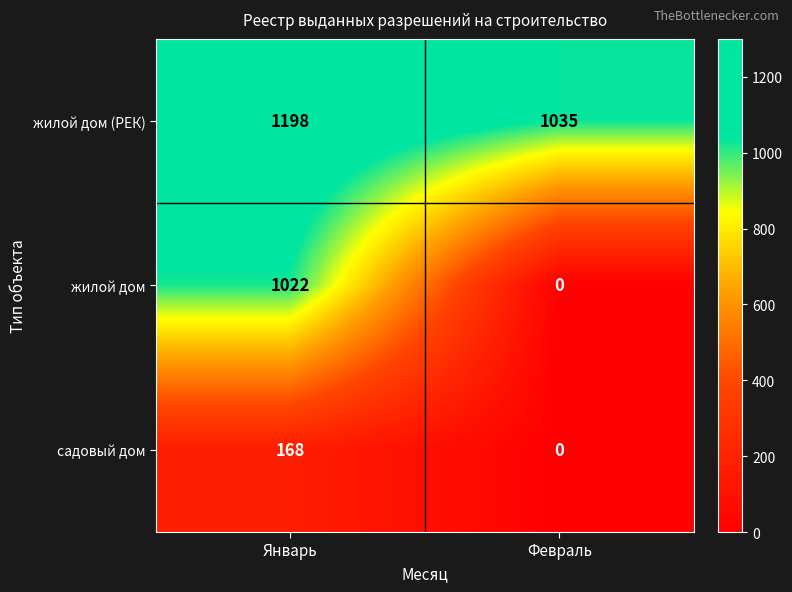

What is the sum of all жилой дом (РЕК) values?

2233